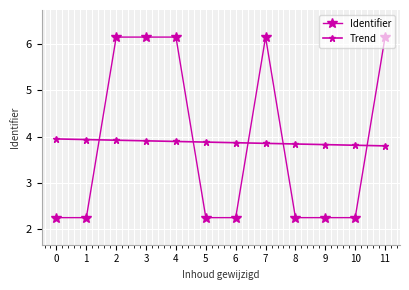

Count the number of data series in this chart.

2